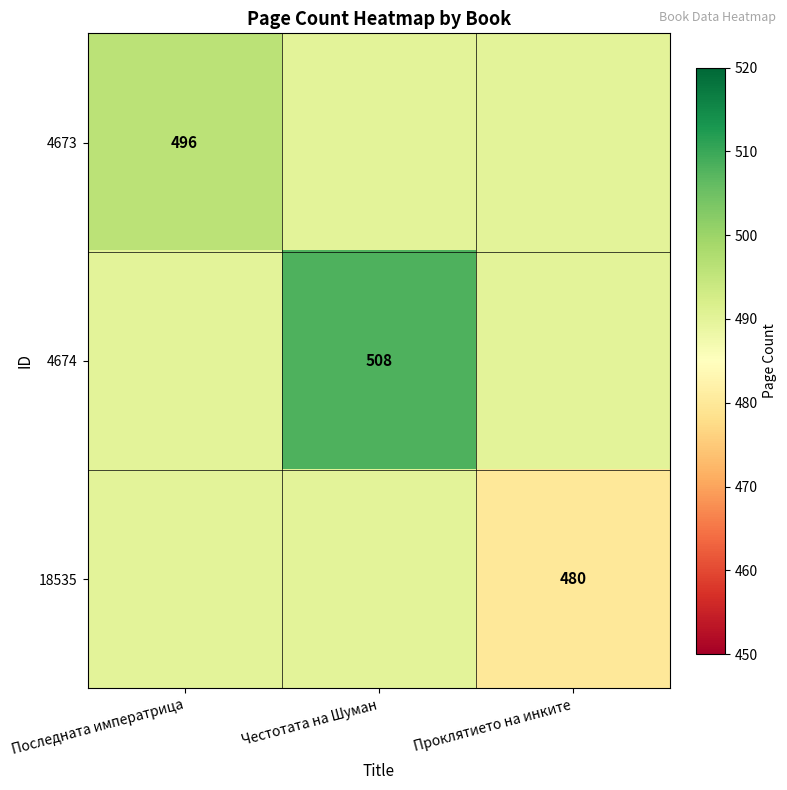

At which category is the sum across all series the highest?

Честотата на Шуман